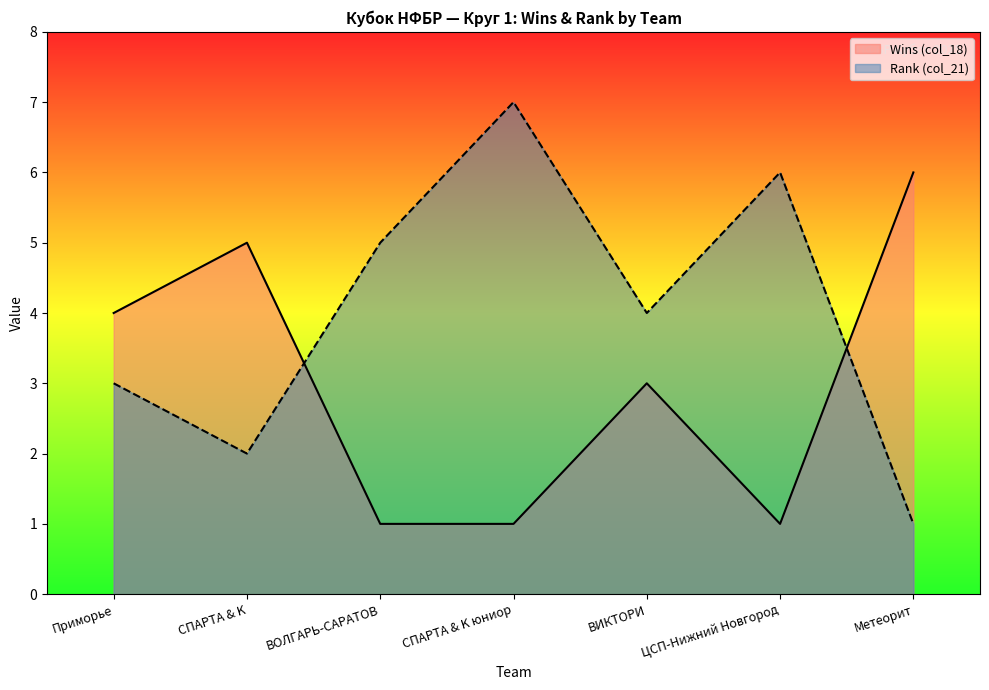

What is the sum of all Wins (col_18) values?

21